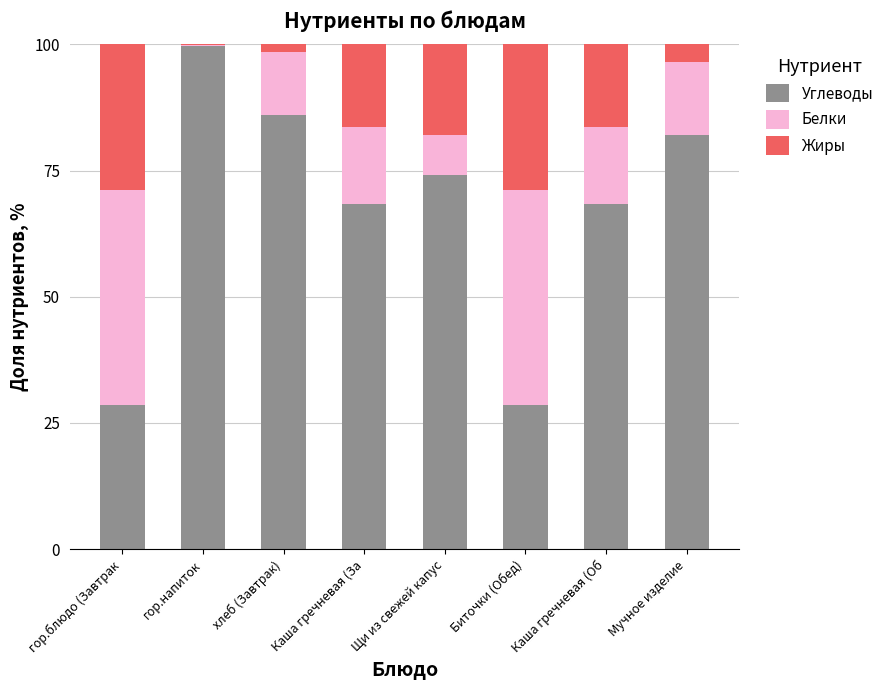

At which label does Углеводы reach its peak?

гор.напиток